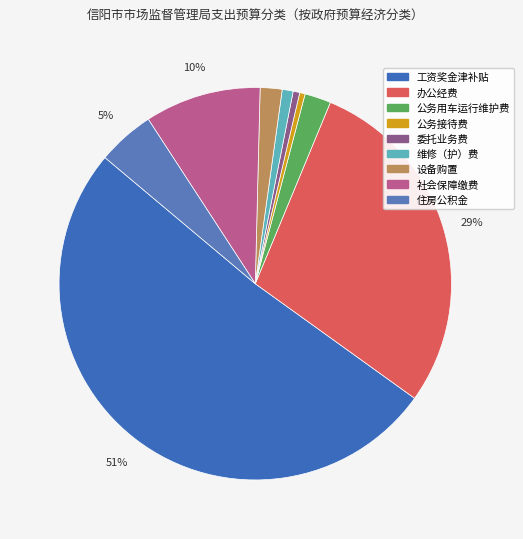

How many segments does this pie chart have?

9